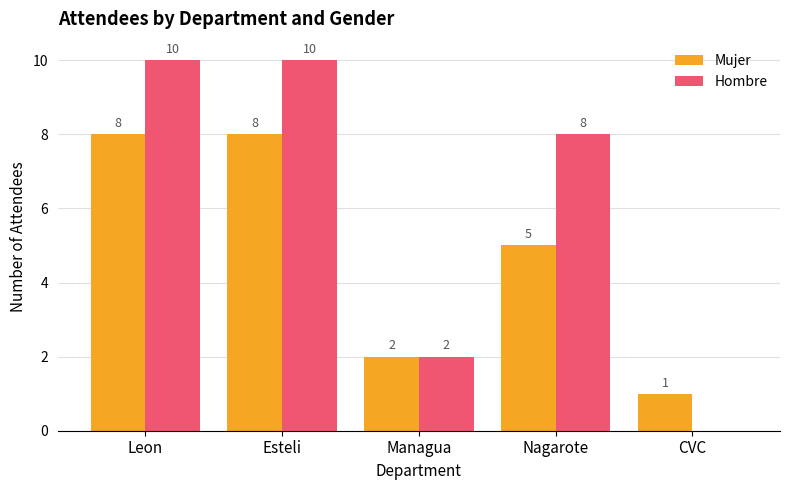

True or false: Mujer has a value of 2 at Managua.

True